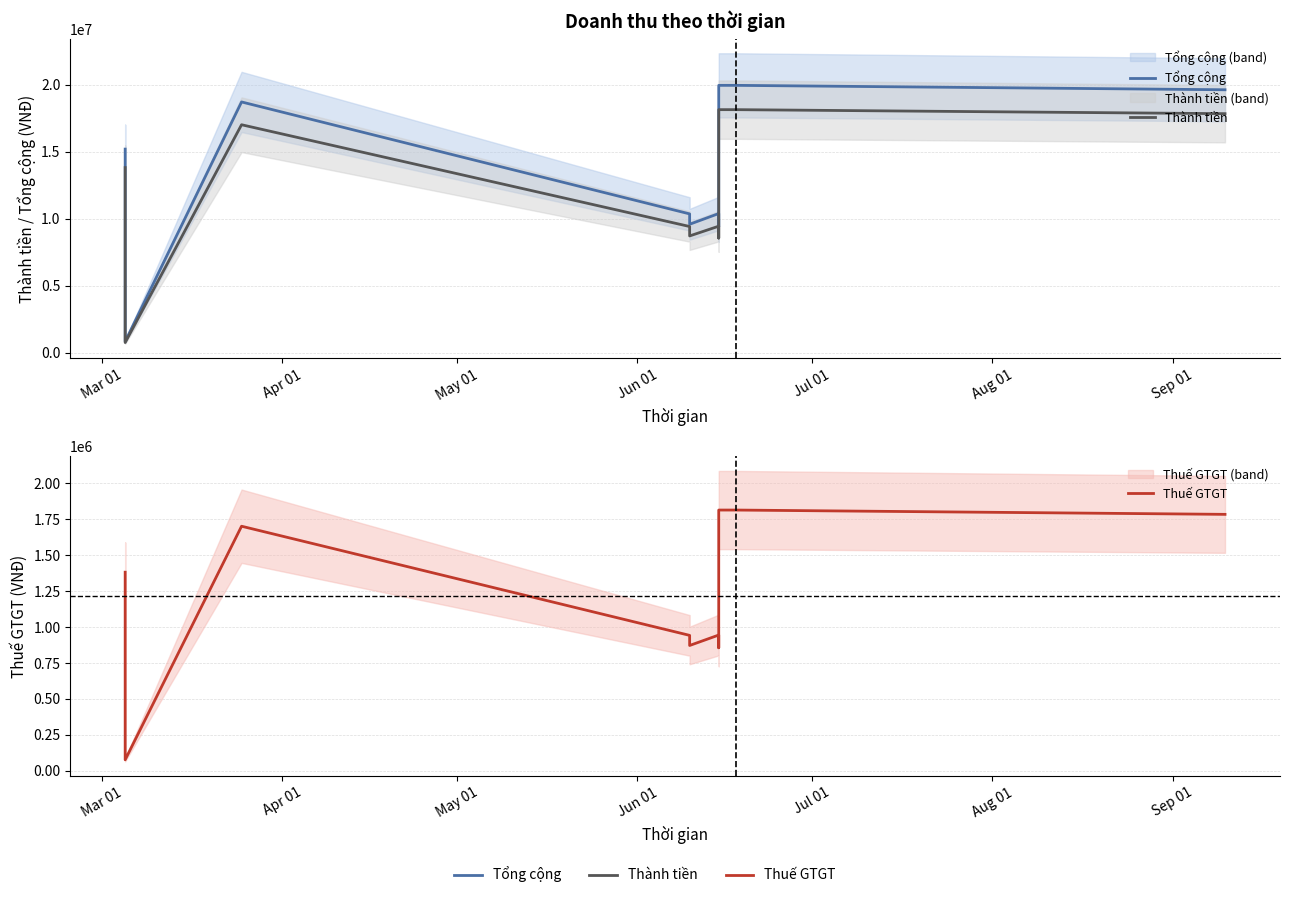

What is the total value across all series at Mar 01?

30409500